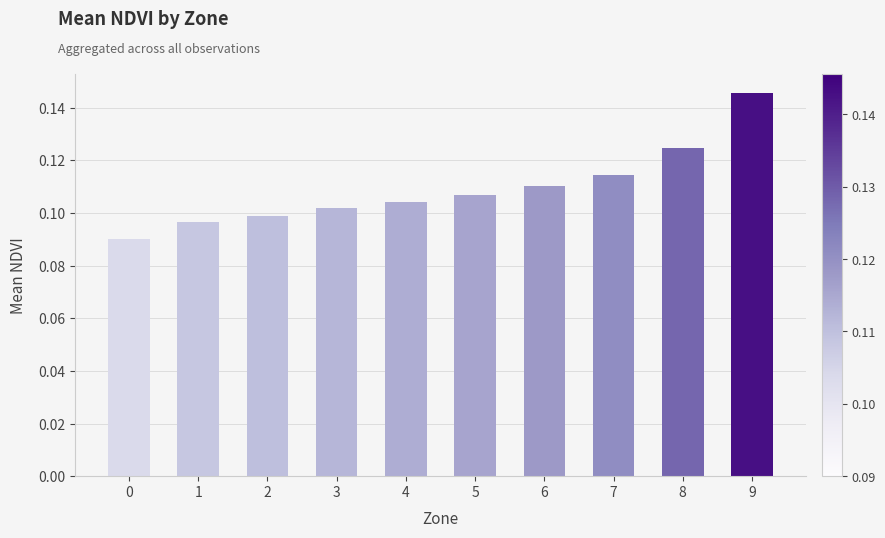

Which has a higher value, 9 or 2?

9